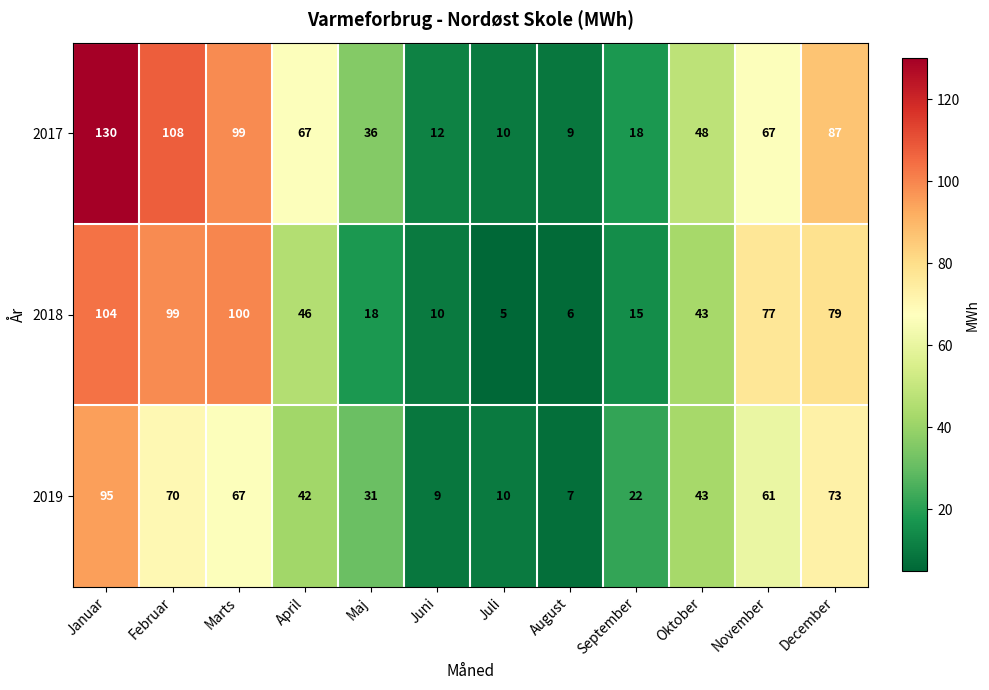

Is it true that 2017 equals 96 at November?

False